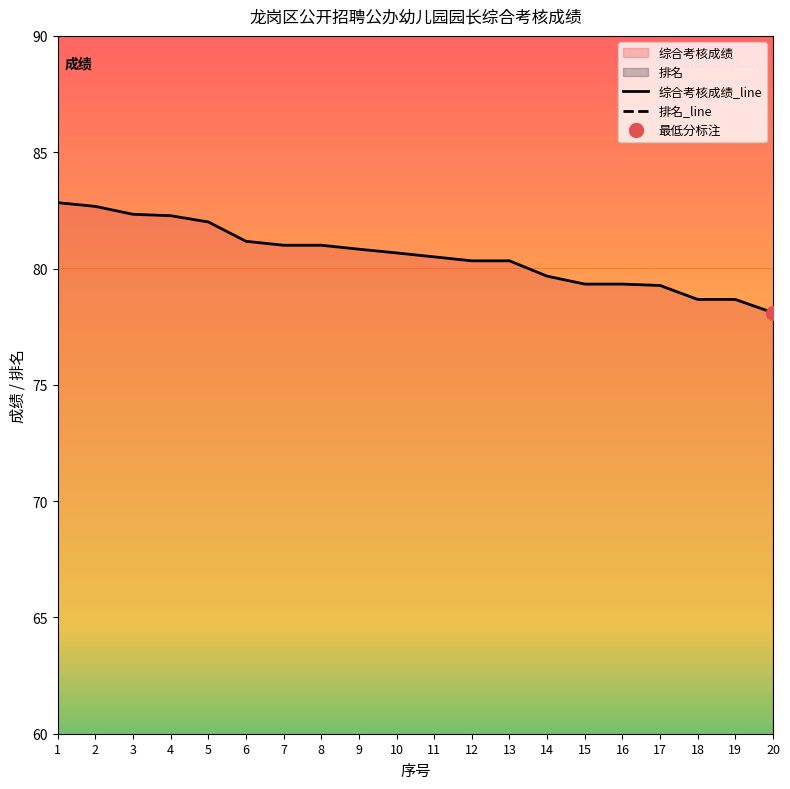

True or false: 综合考核成绩_line and 排名_line intersect in this chart.

False